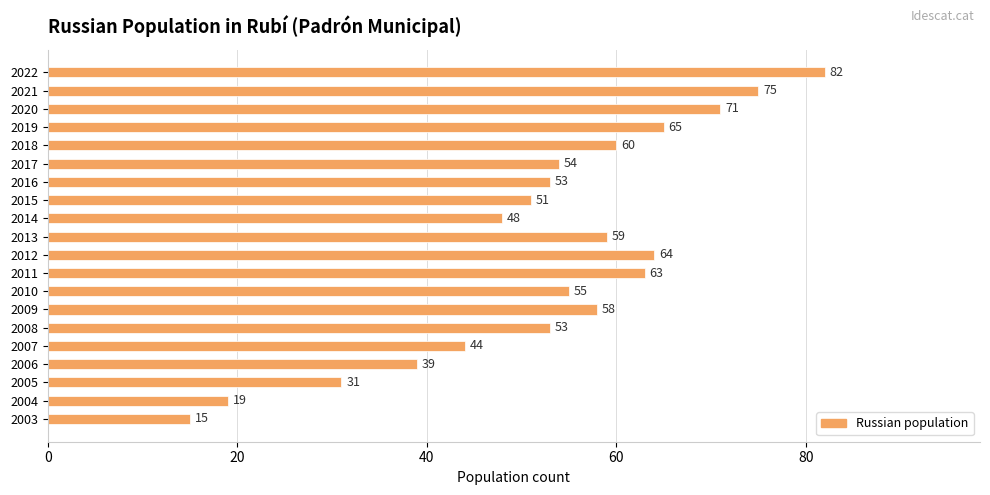

What is the ratio of the value at 2008 to the value at 2007?

1.2